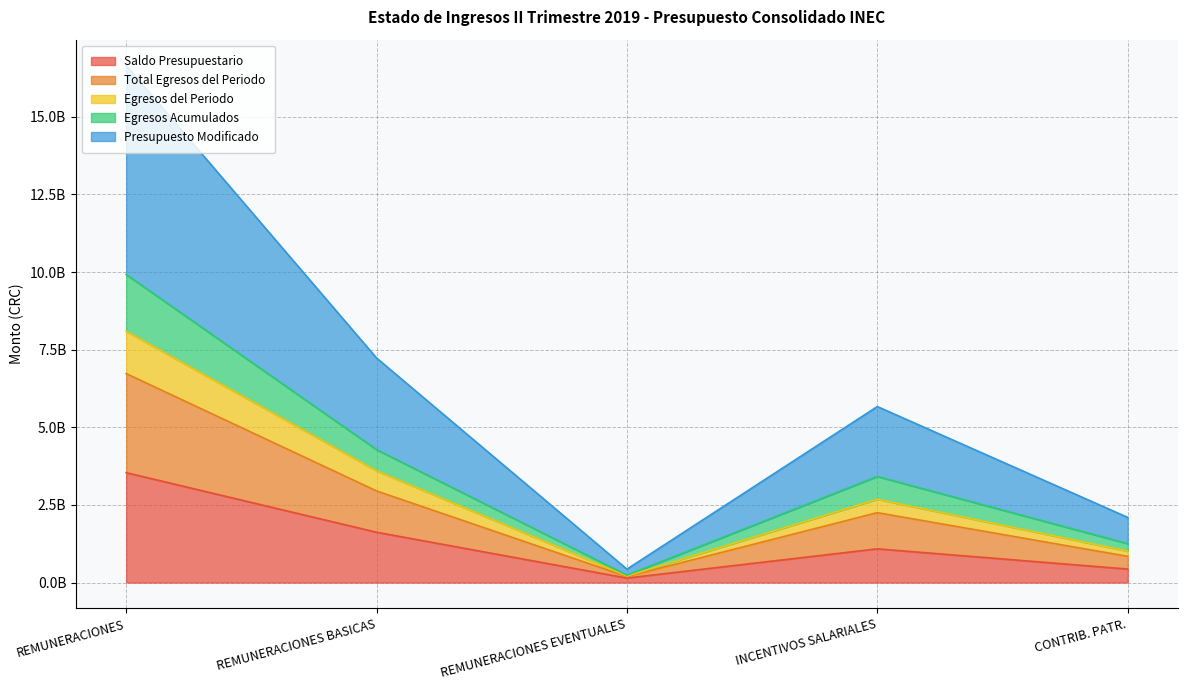

What are all the series names shown in the legend?

Saldo Presupuestario, Total Egresos del Periodo, Egresos del Periodo, Egresos Acumulados, Presupuesto Modificado